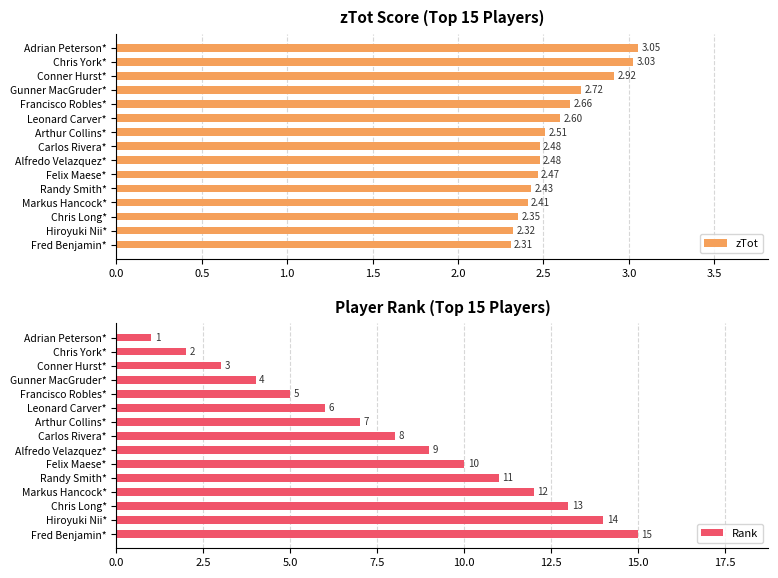

List the series in order of their peak value, highest first.

Rank, zTot